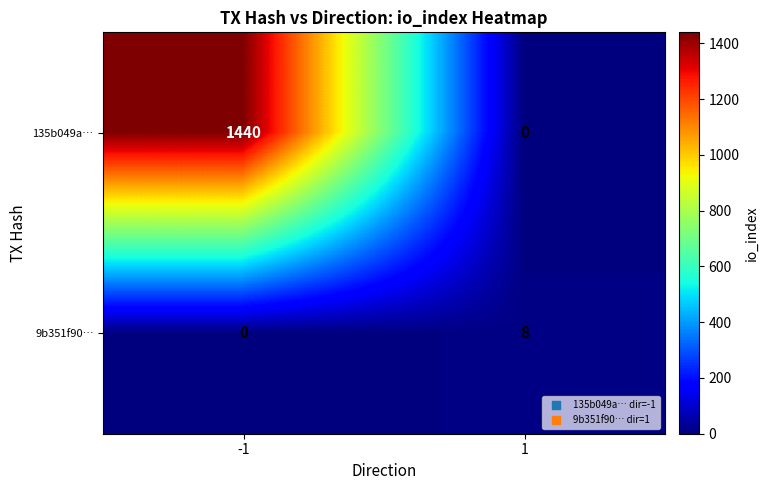

Rank the series by their maximum value, from lowest to highest.

9b351f90…, 135b049a…